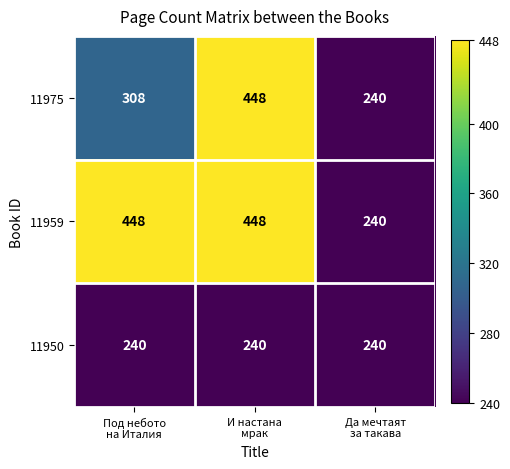

What is the difference between the maximum and second lowest values in the 11975 series?

140